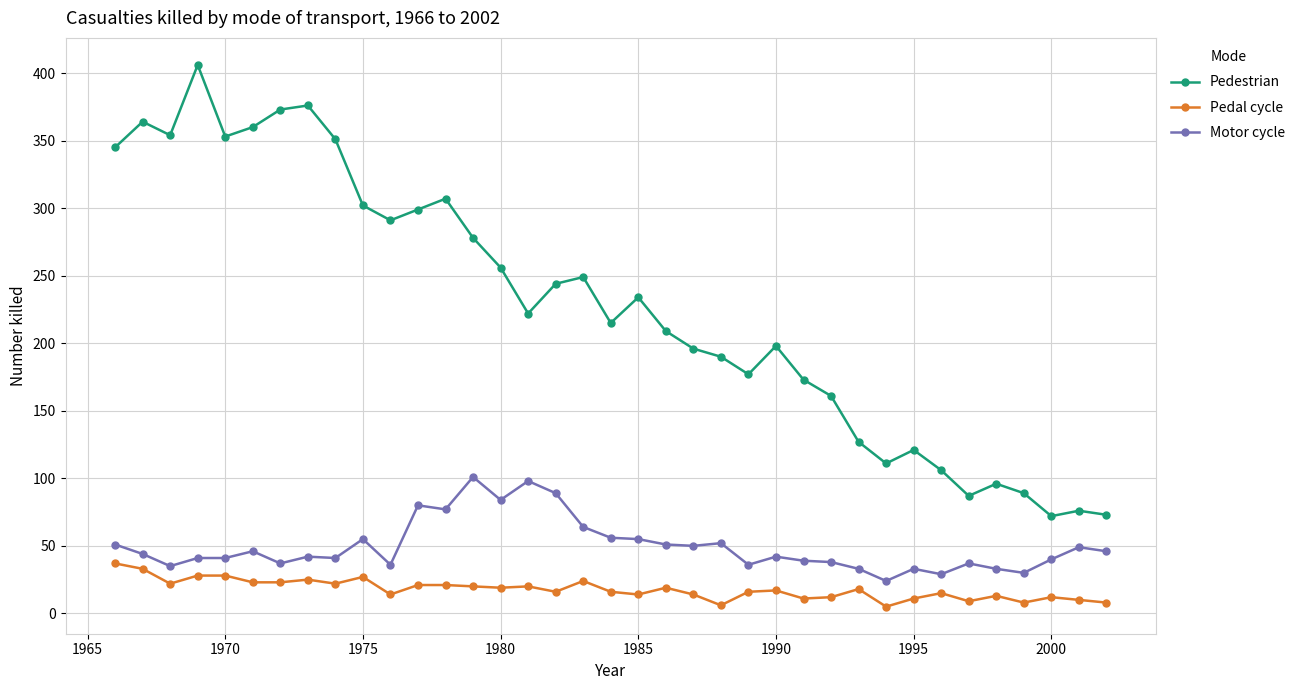

What is the average value of the Motor cycle series?

50